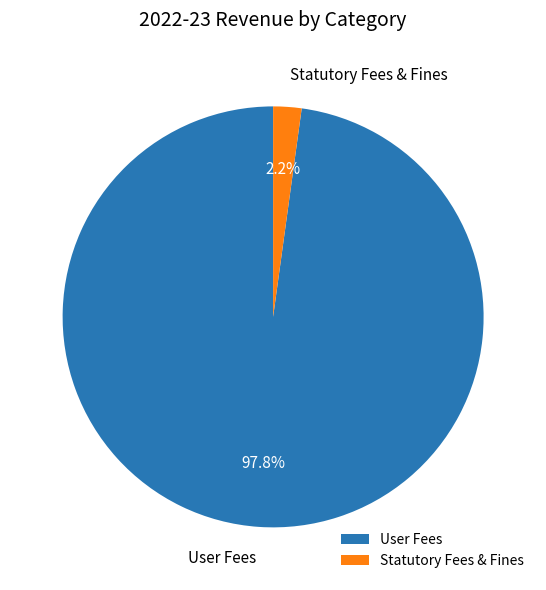

To the nearest percent, what percentage of the pie is User Fees?

98%